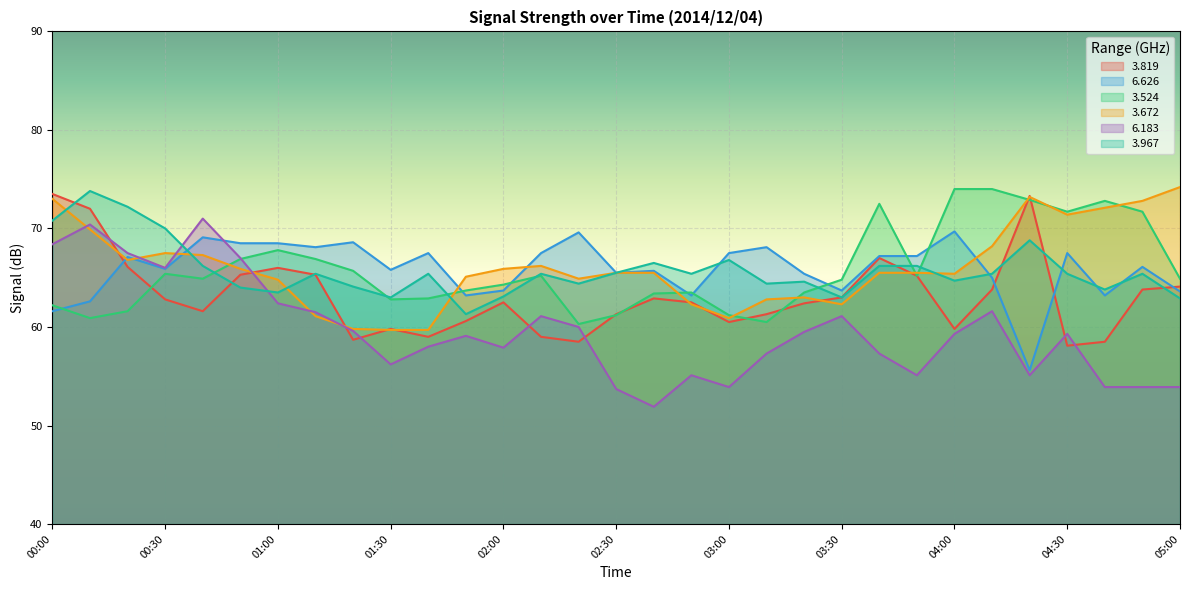

At which label does   3.967 first exceed 65?

00:00